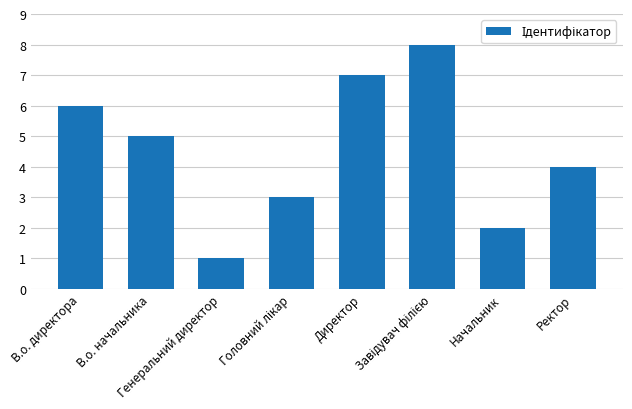

The chart shows a value of 6 at В.о. директора. True or false?

True